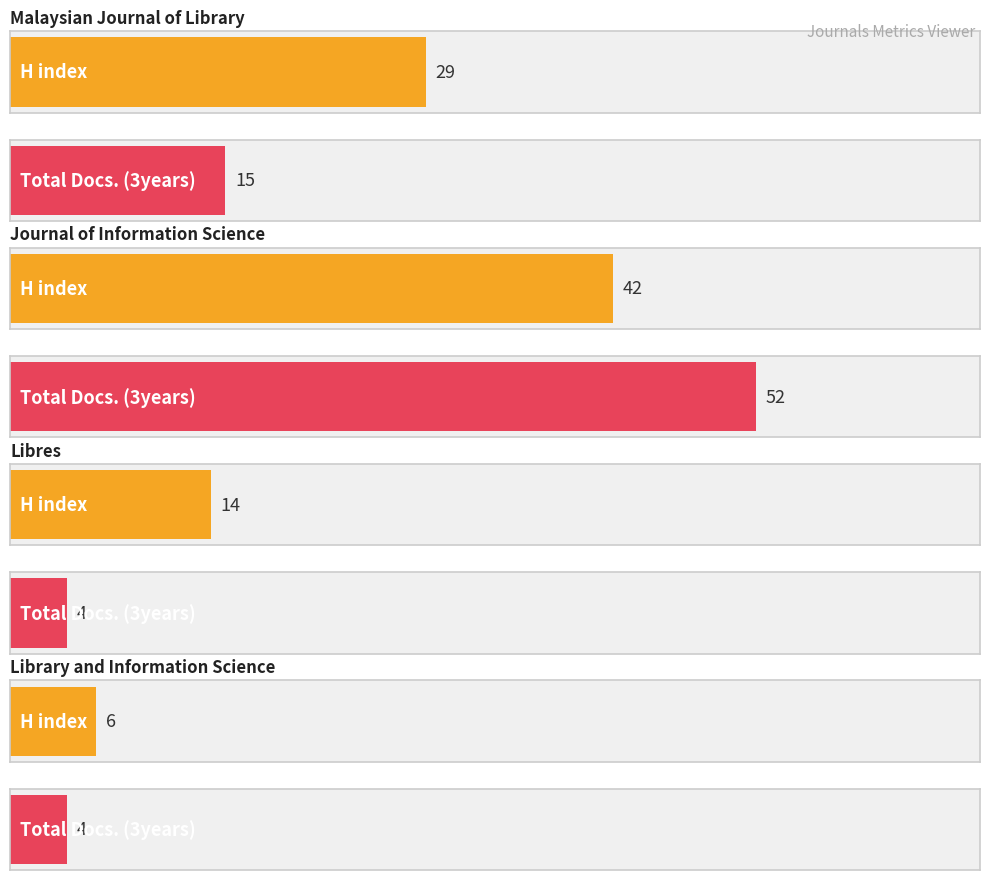

What is the value of the Total Docs. (3years) bar at the 4th from the left?

4